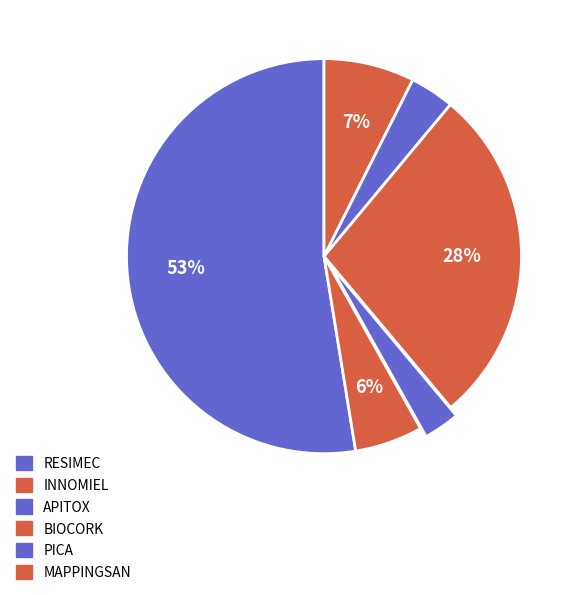

How many segments does this pie chart have?

6